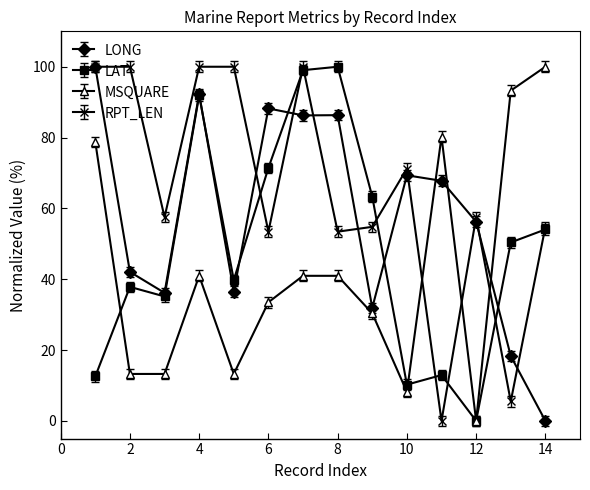

What is the minimum value shown in the chart?

0.0